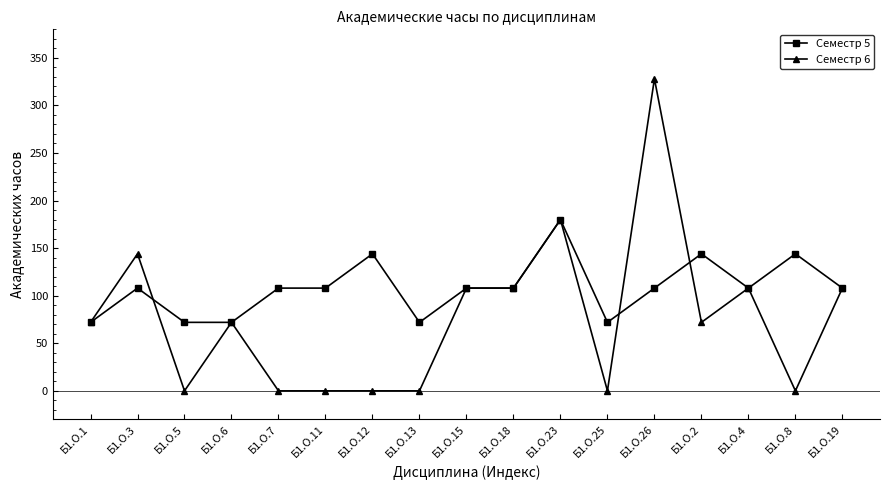

Rank the series at Б1.О.3 from highest to lowest value.

Семестр 6, Семестр 5